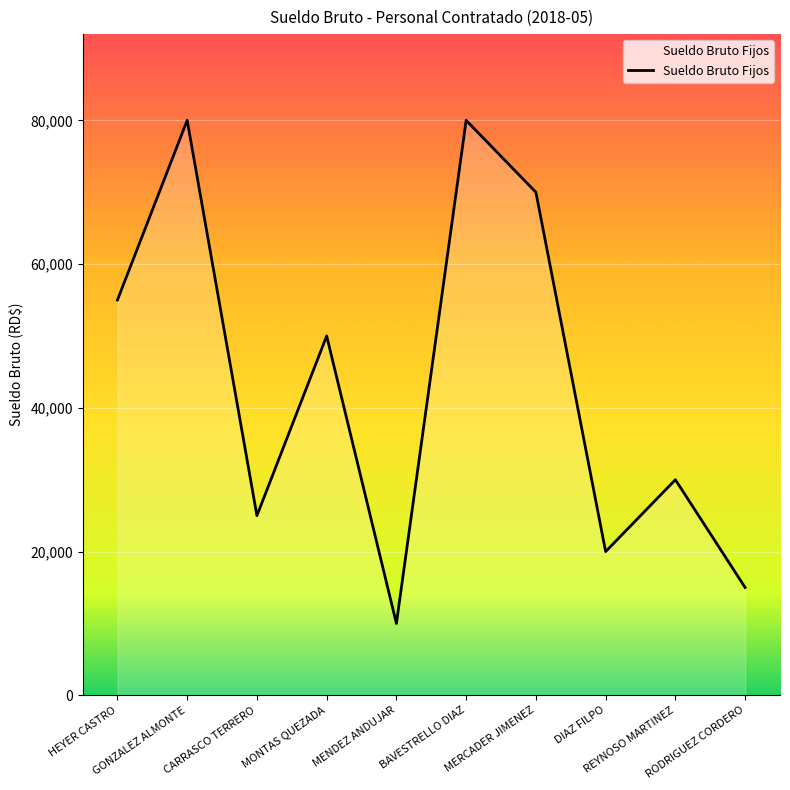

What is the maximum value shown in the chart?

80000